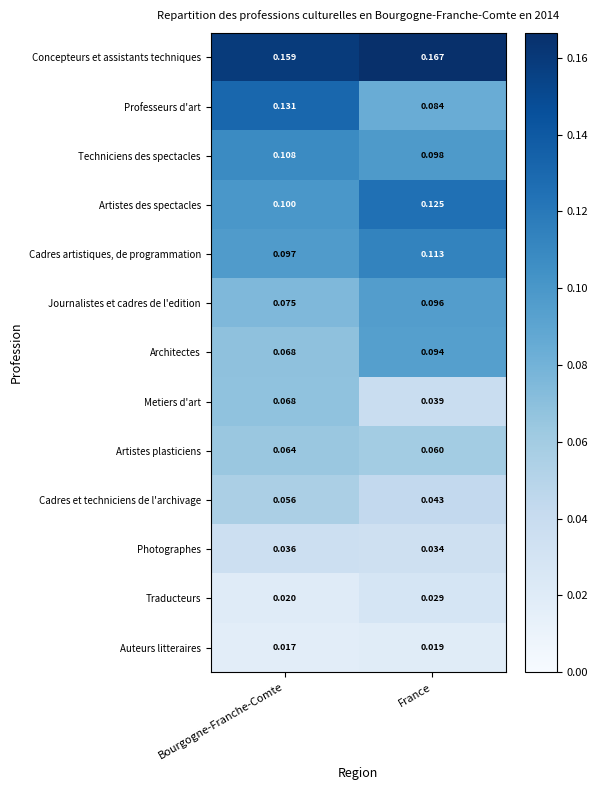

Rank the categories by Architectes value from highest to lowest.

France, Bourgogne-Franche-Comte